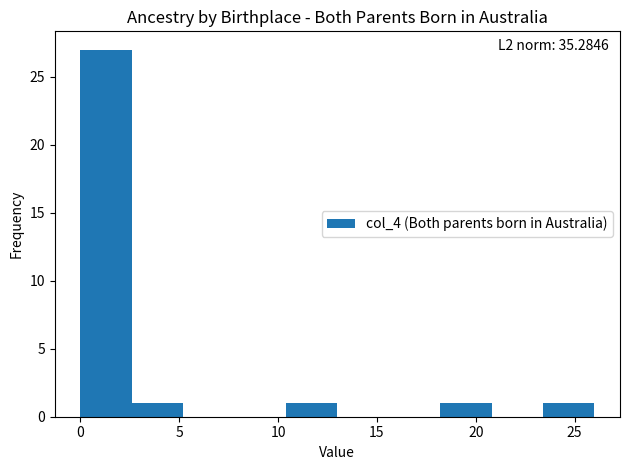

Over which range of the x-axis is the bar tallest?

0.0 to 2.6